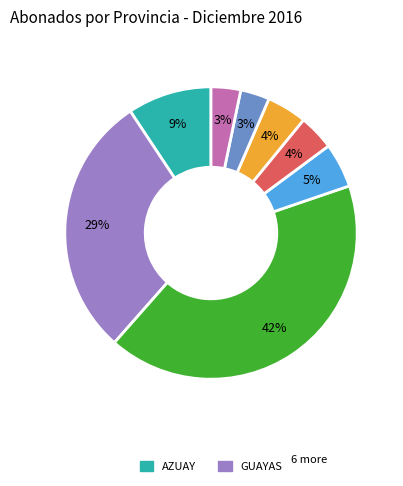

Count the number of slices in the pie.

8